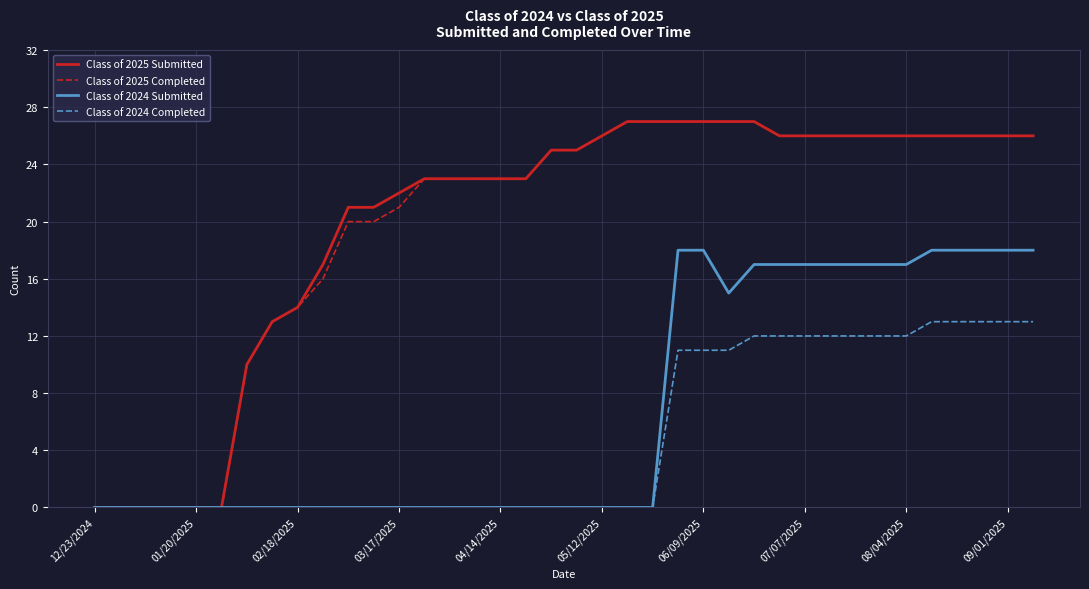

What is the maximum value for Class of 2025 Submitted?

27